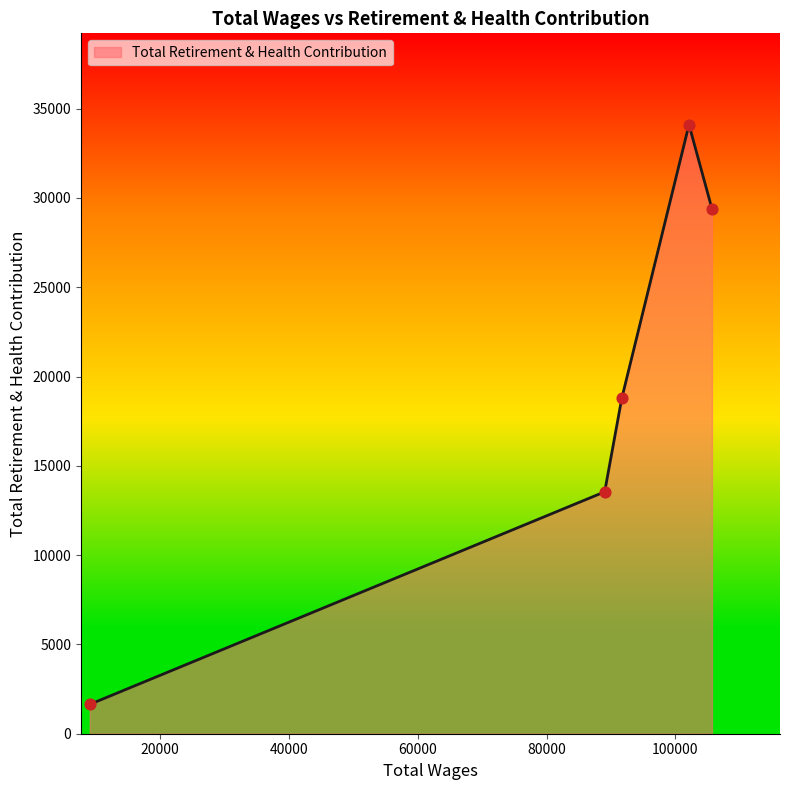

What is the average value?

19492